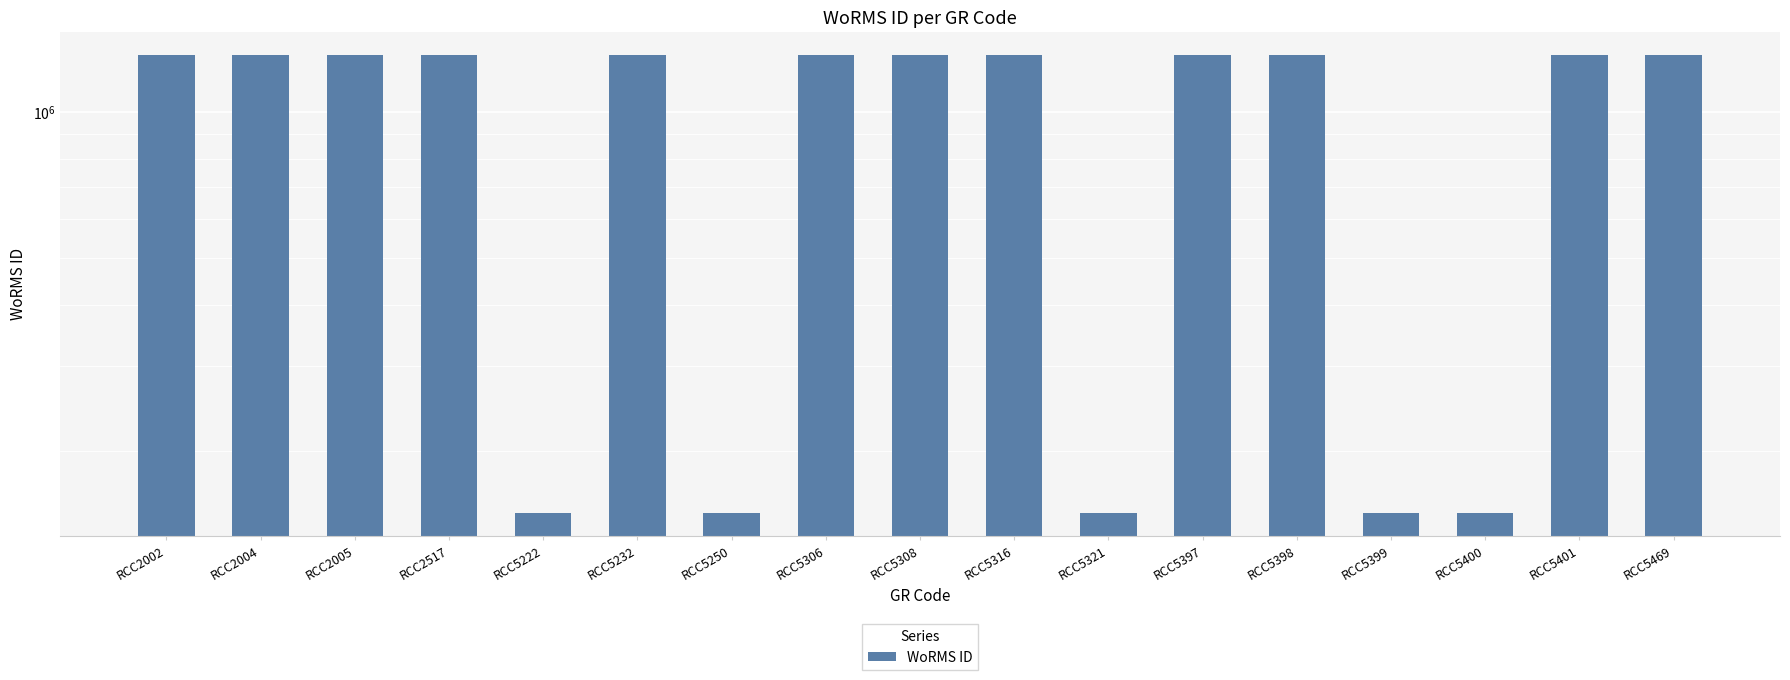

What is the difference between the values at RCC5397 and RCC5400?

1158493